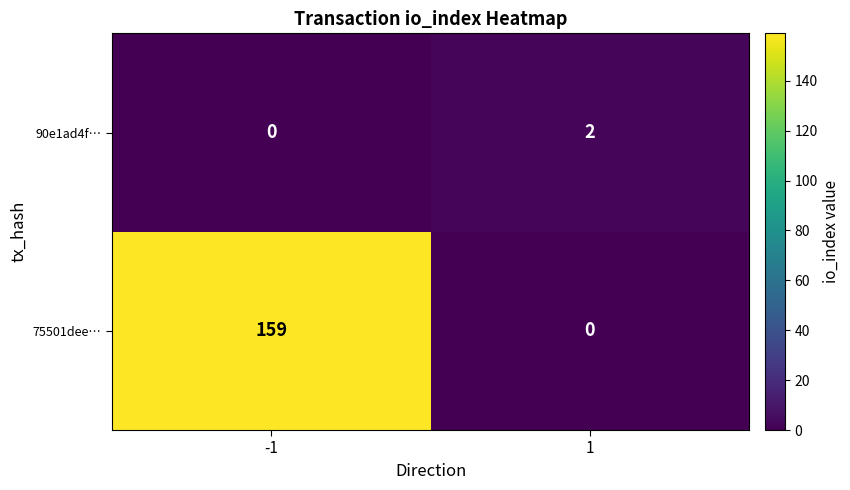

List the labels in order of 90e1ad4f… value, largest first.

1, -1